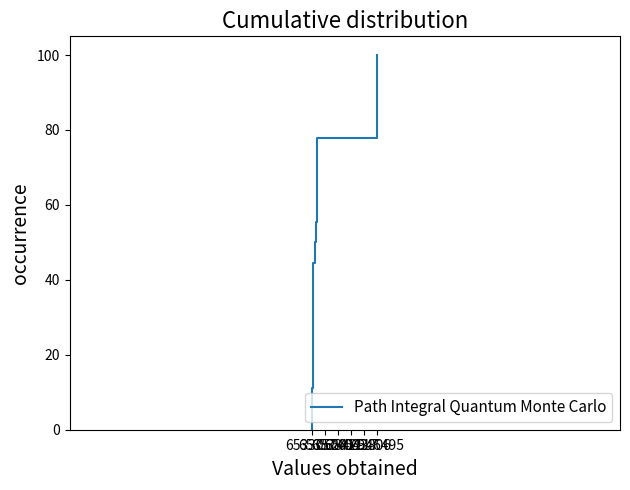

What is the greatest value displayed?

100.0